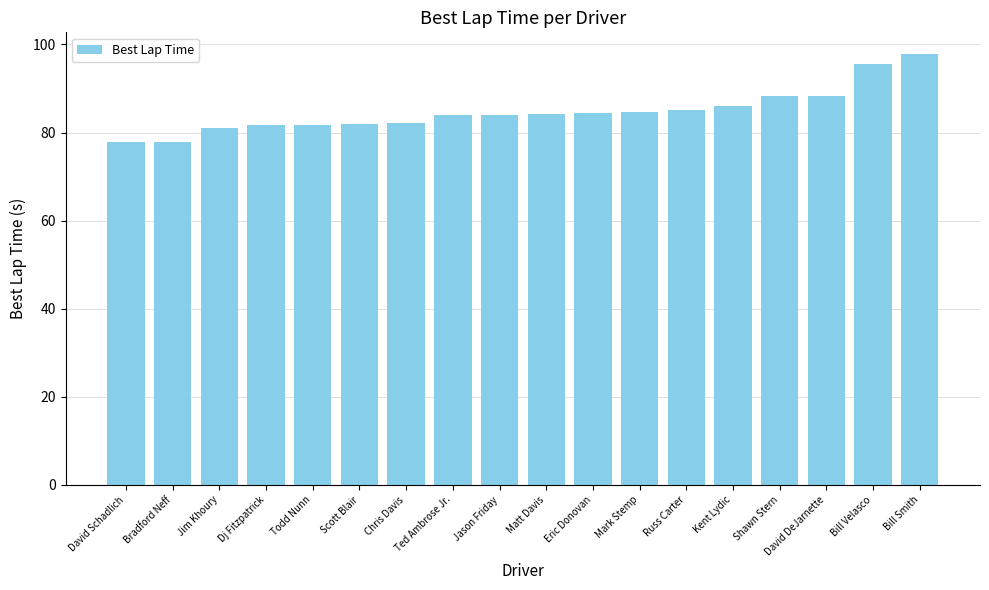

What is the label of the 11th bar from the right?

Ted Ambrose Jr.